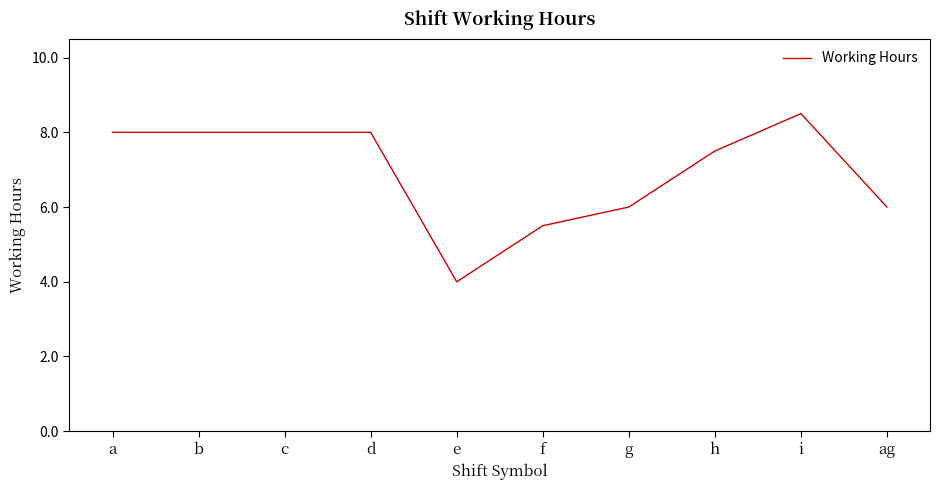

What position from the left is c?

3